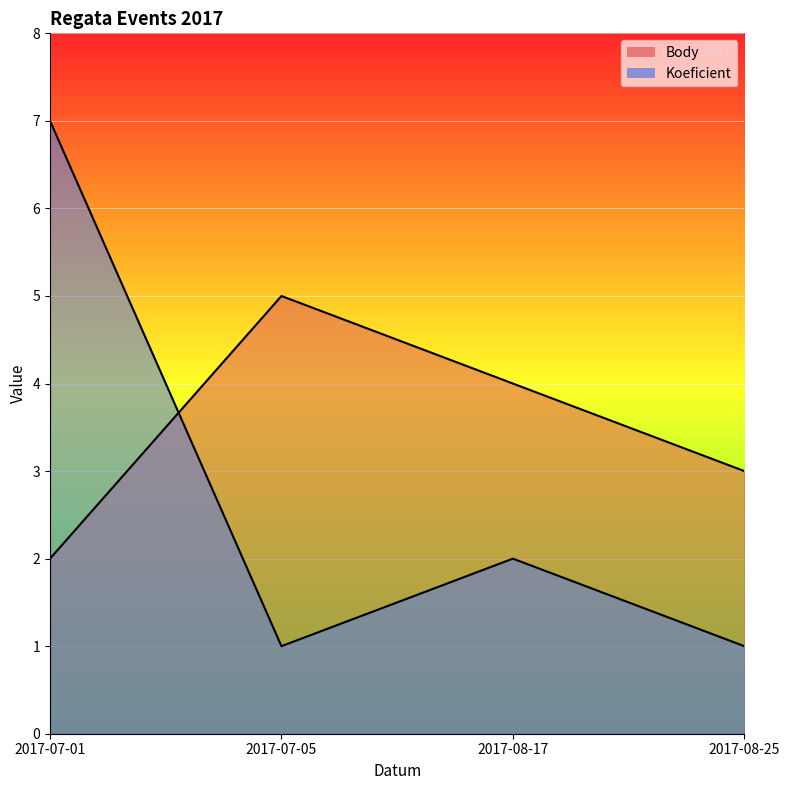

Reading right to left, transcribe all the data shown in this chart.

Body: 3	4	5	2
Koeficient: 1	2	1	7